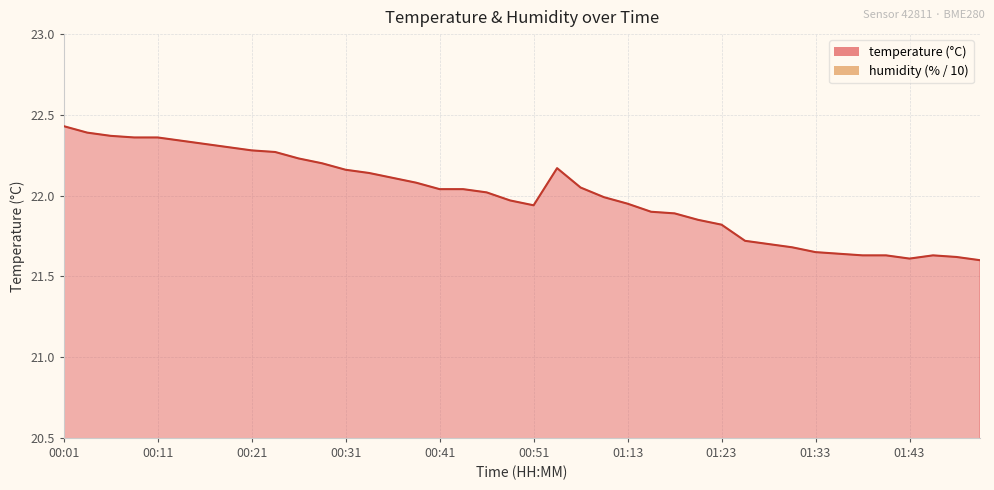

Does the chart display data point markers on the line(s)?

No